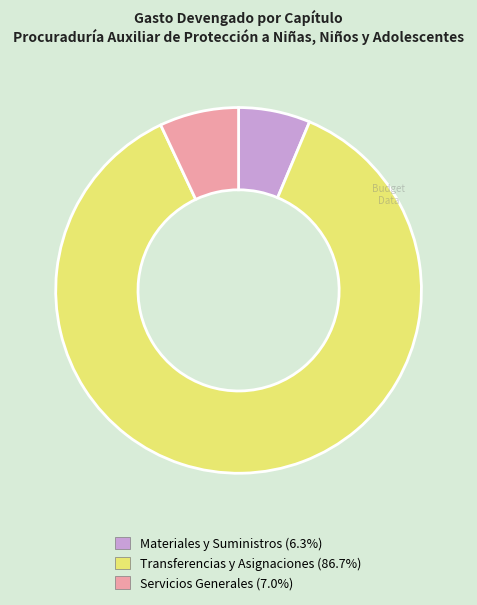

Is there any slice that represents more than half of the pie?

Yes